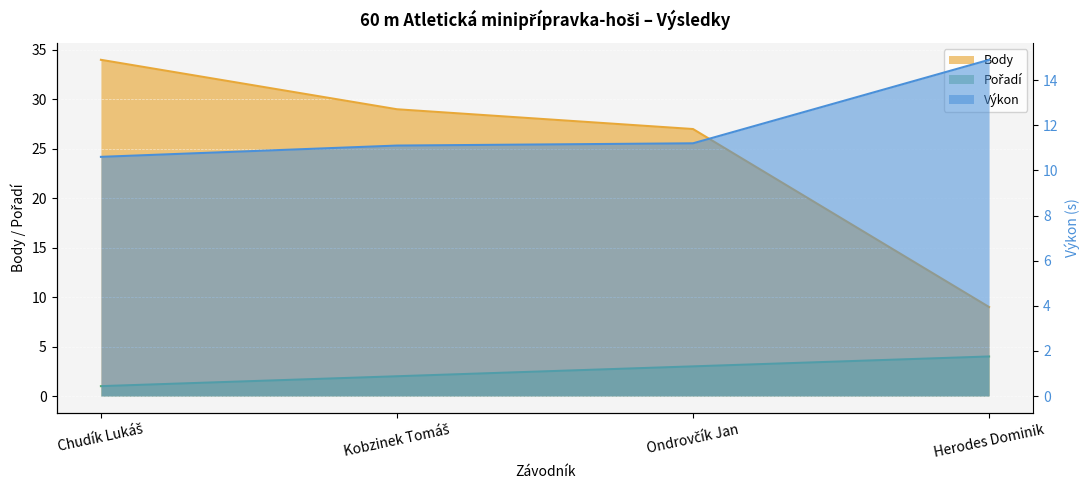

Count the number of categories in the chart.

4